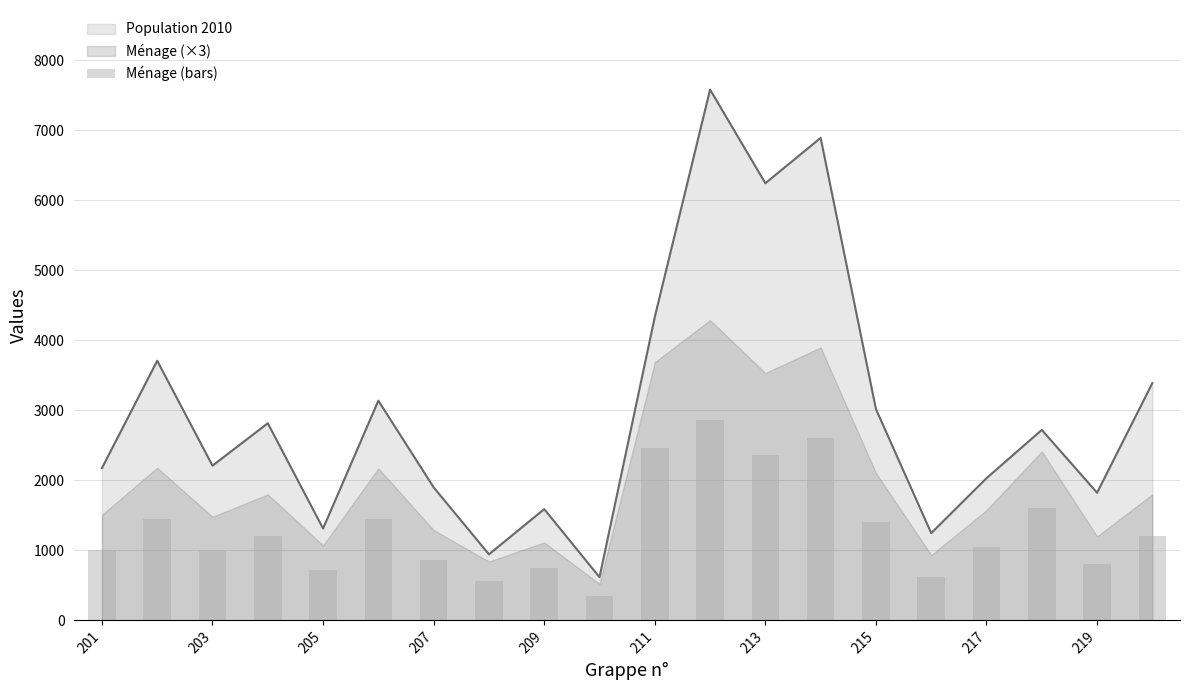

The value of Population 2010 at 217 is 2994. True or false?

False